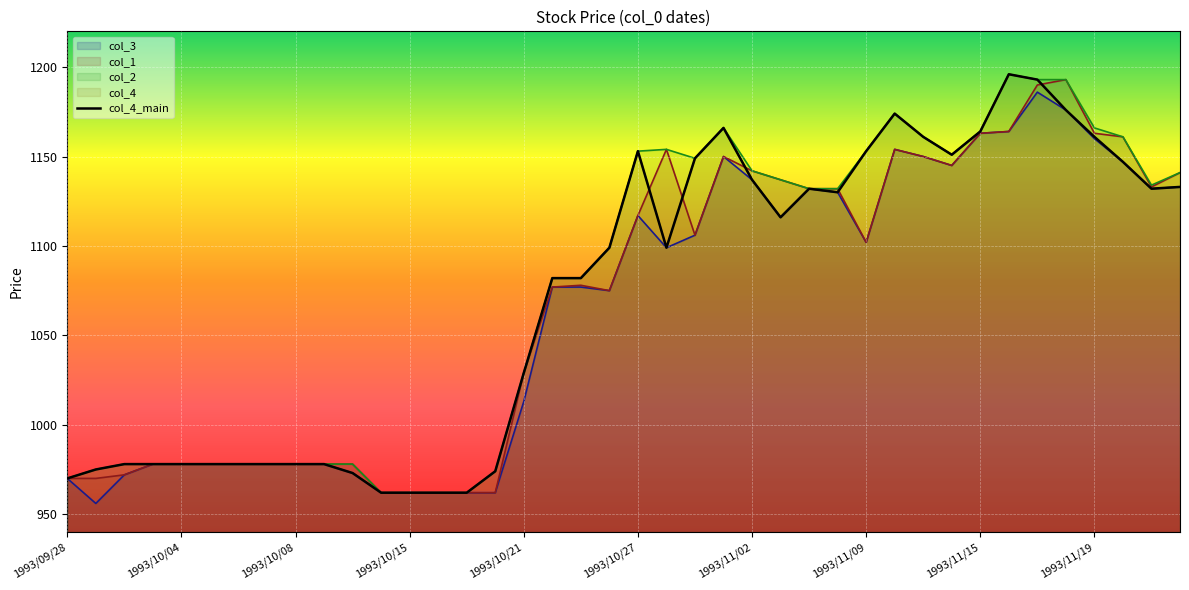

How many lines are shown in the chart?

1